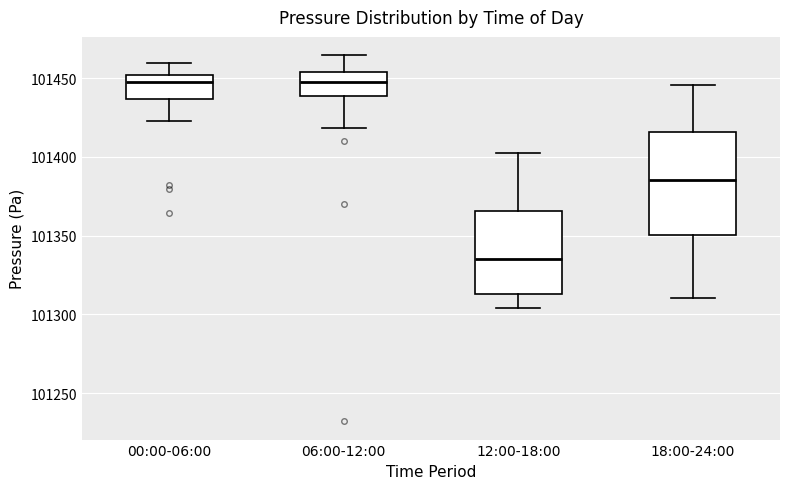

Reading left to right, read every box against the y-axis: the position of its median line, the range the box covers, and the ends of its whiskers. The values are not printed on the chart, so give them approximately, as read against the axis.

00:00-06:00: median 101445, box 101435 to 101450, whiskers 101425 to 101460
06:00-12:00: median 101445, box 101440 to 101455, whiskers 101420 to 101465
12:00-18:00: median 101335, box 101315 to 101365, whiskers 101305 to 101405
18:00-24:00: median 101385, box 101350 to 101415, whiskers 101310 to 101445